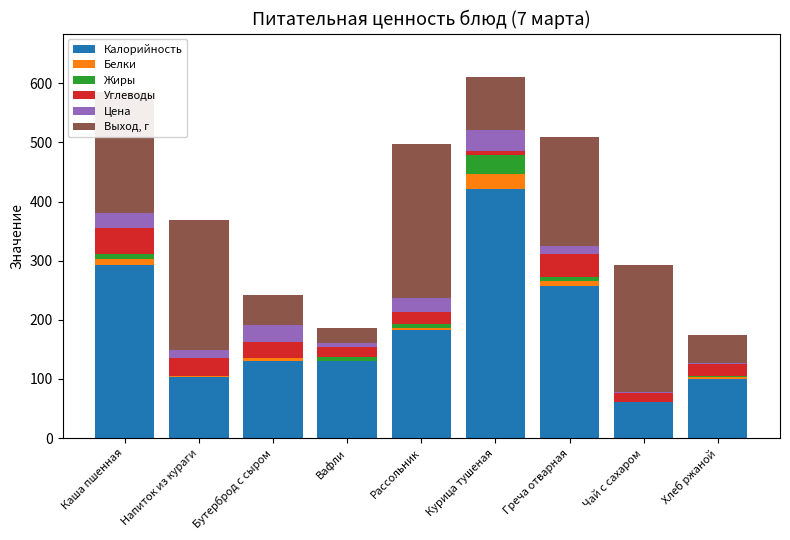

Which category has the highest value in the Калорийность series?

Курица тушеная